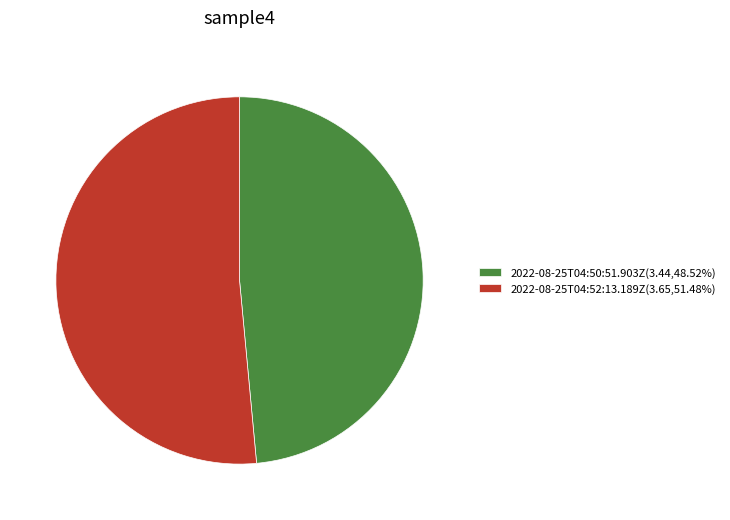

Which category has the biggest portion of the pie?

2022-08-25T04:52:13.189Z